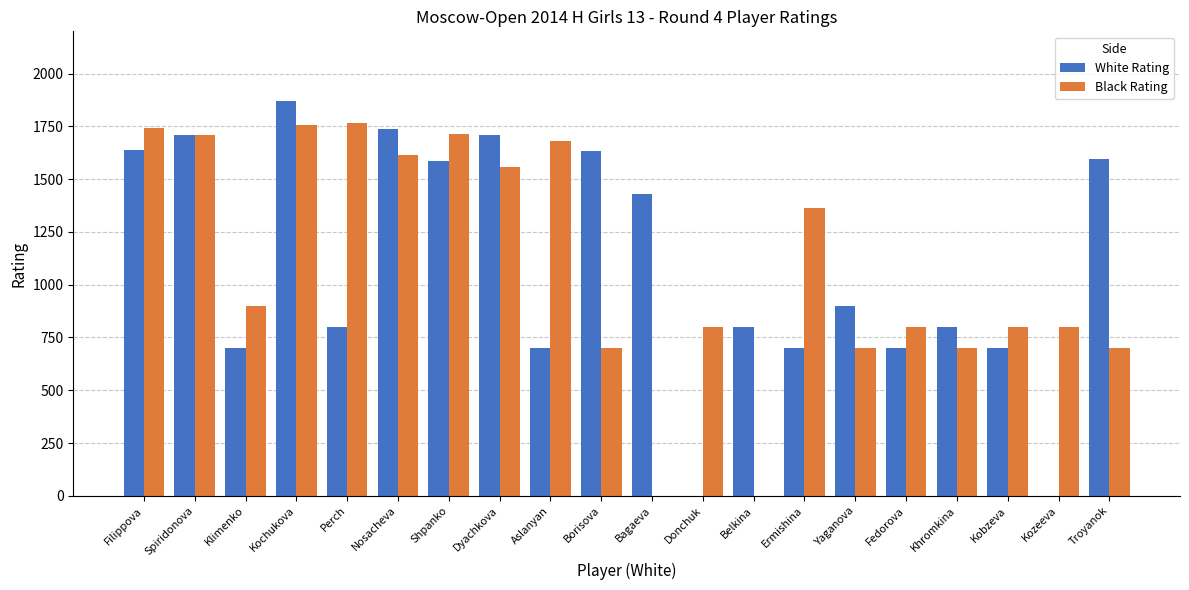

How many data points does each series have?

20